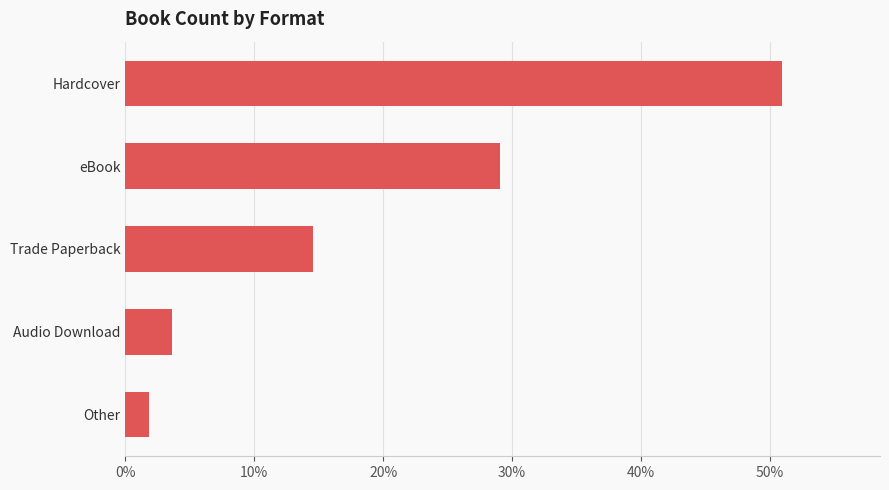

What is the sum of all values?

1.0